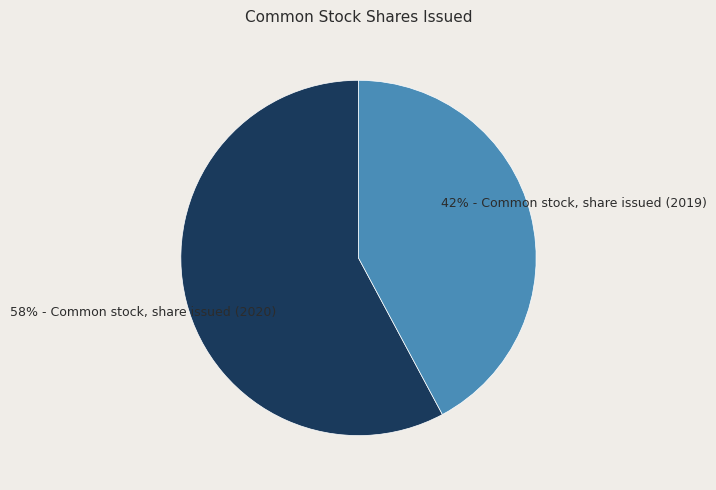

To the nearest percent, what is the average slice percentage?

50%